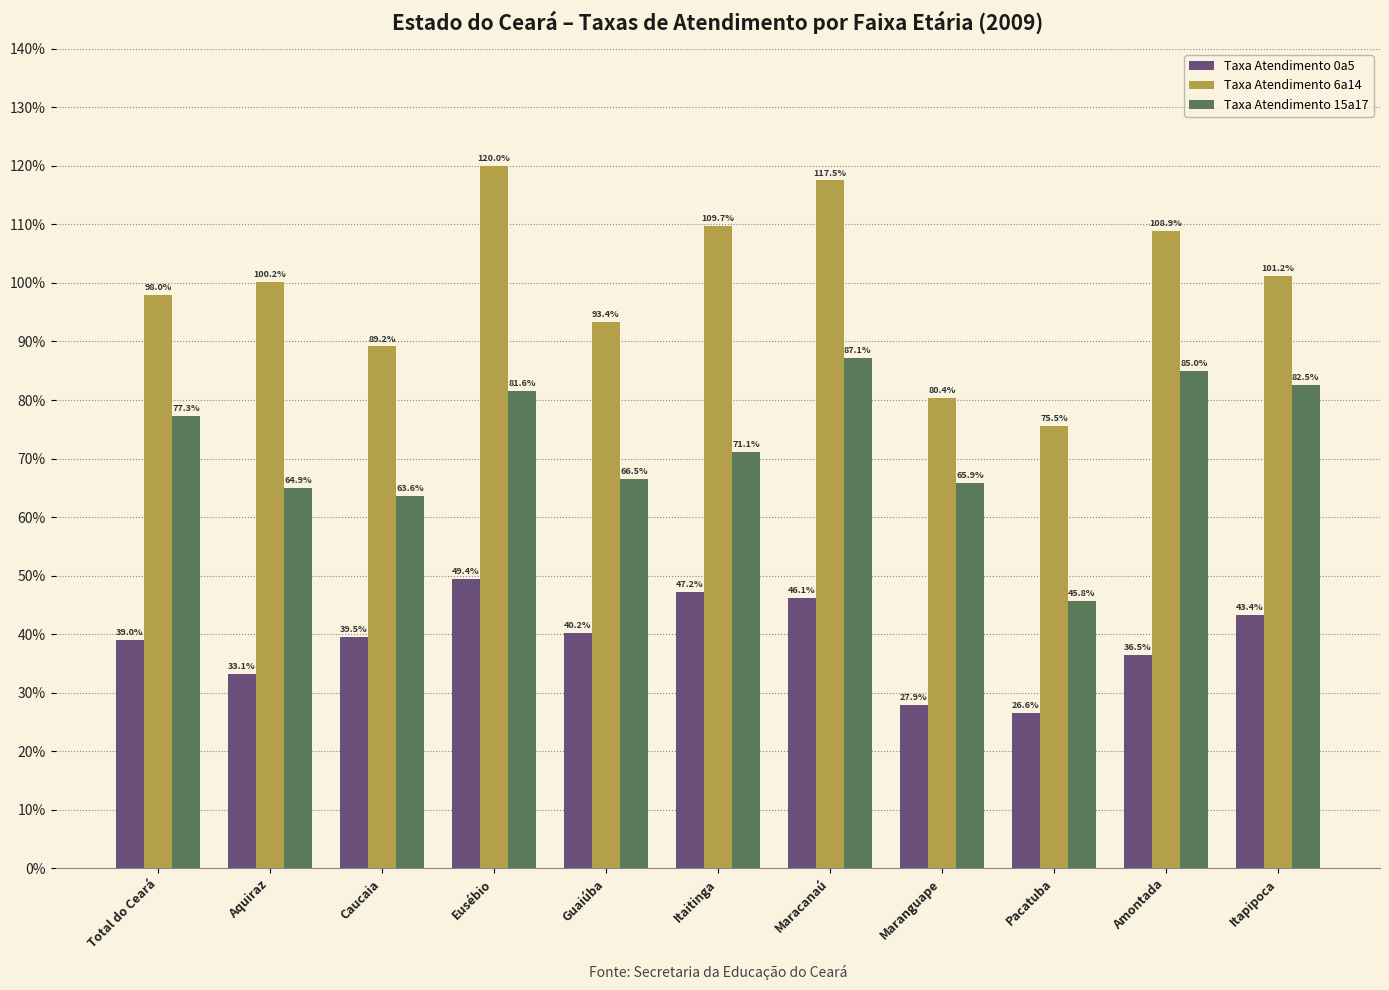

At which label is Taxa Atendimento 6a14 closest to 97?

Total do Ceará